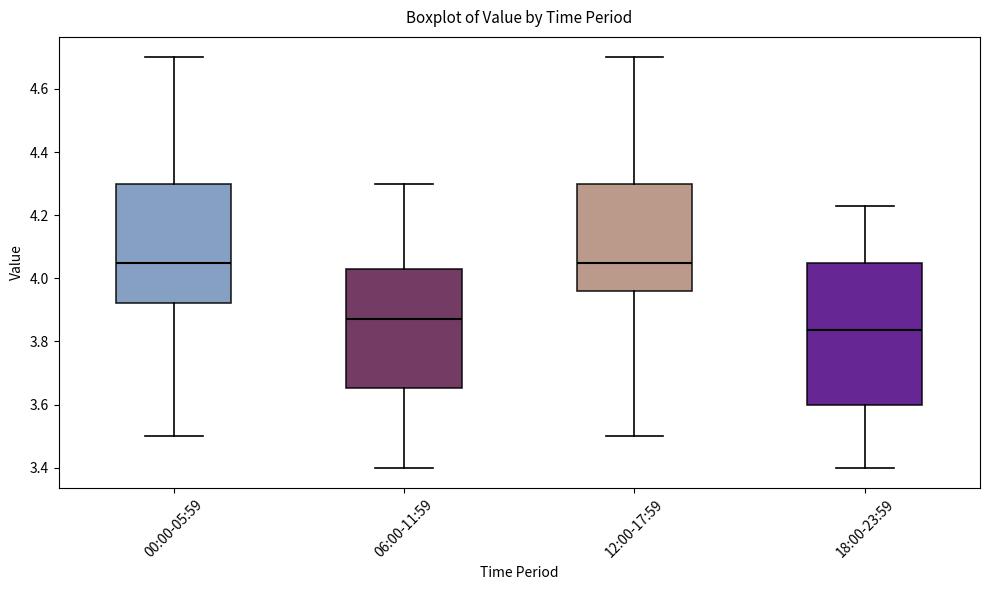

Reading left to right, transcribe this box plot: for each box, give where its median line is, the range the box spans, and where its two whiskers end, as read against the y-axis. The values are not printed on the chart, so give them approximately, as read against the axis.

00:00-05:59: median 4.06, box 3.92 to 4.30, whiskers 3.50 to 4.70
06:00-11:59: median 3.88, box 3.66 to 4.04, whiskers 3.40 to 4.30
12:00-17:59: median 4.06, box 3.96 to 4.30, whiskers 3.50 to 4.70
18:00-23:59: median 3.84, box 3.60 to 4.04, whiskers 3.40 to 4.24